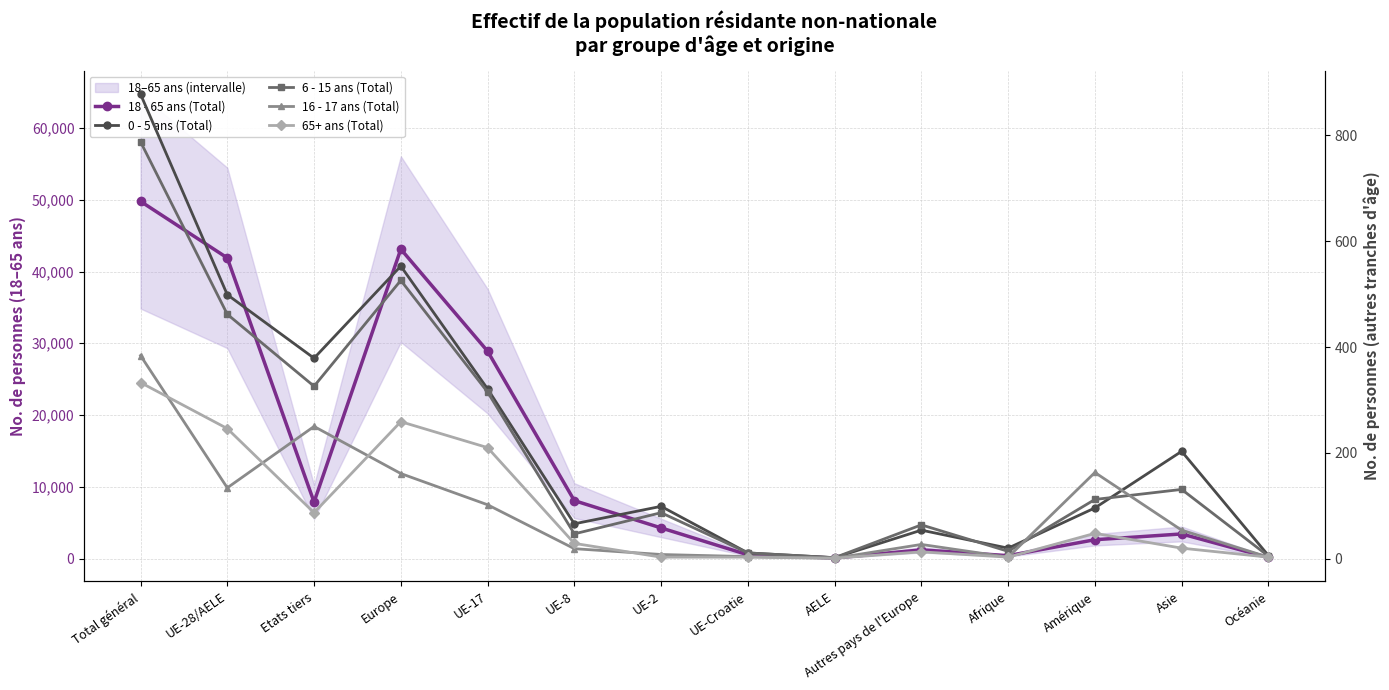

How many data points in 18 - 65 ans (Total) are above 4281?

6